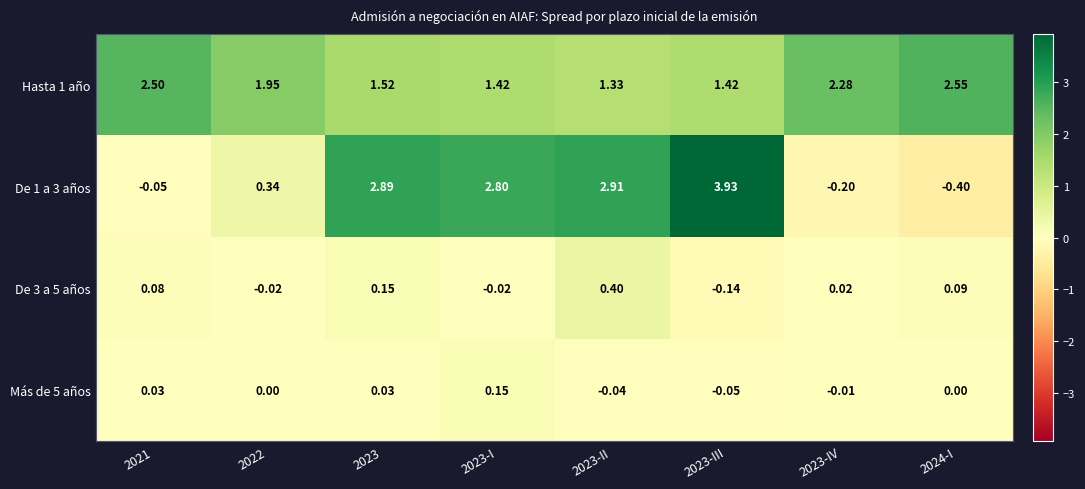

Is the value of Hasta 1 año at 2022 greater than the value of De 1 a 3 años at 2023-IV?

Yes